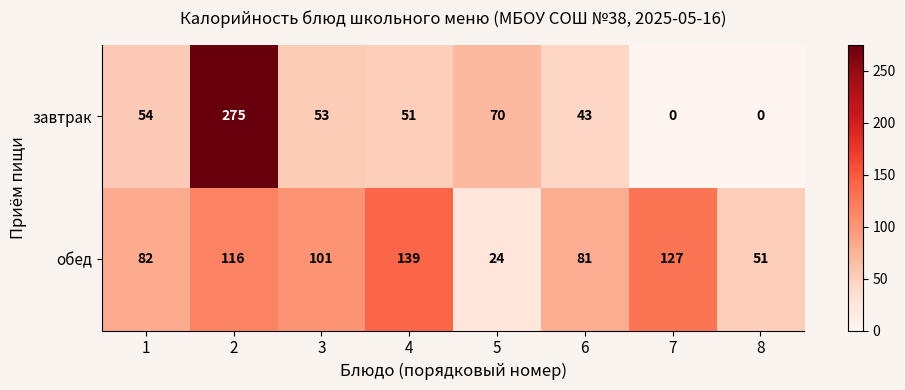

At which label is обед closest to 81?

6